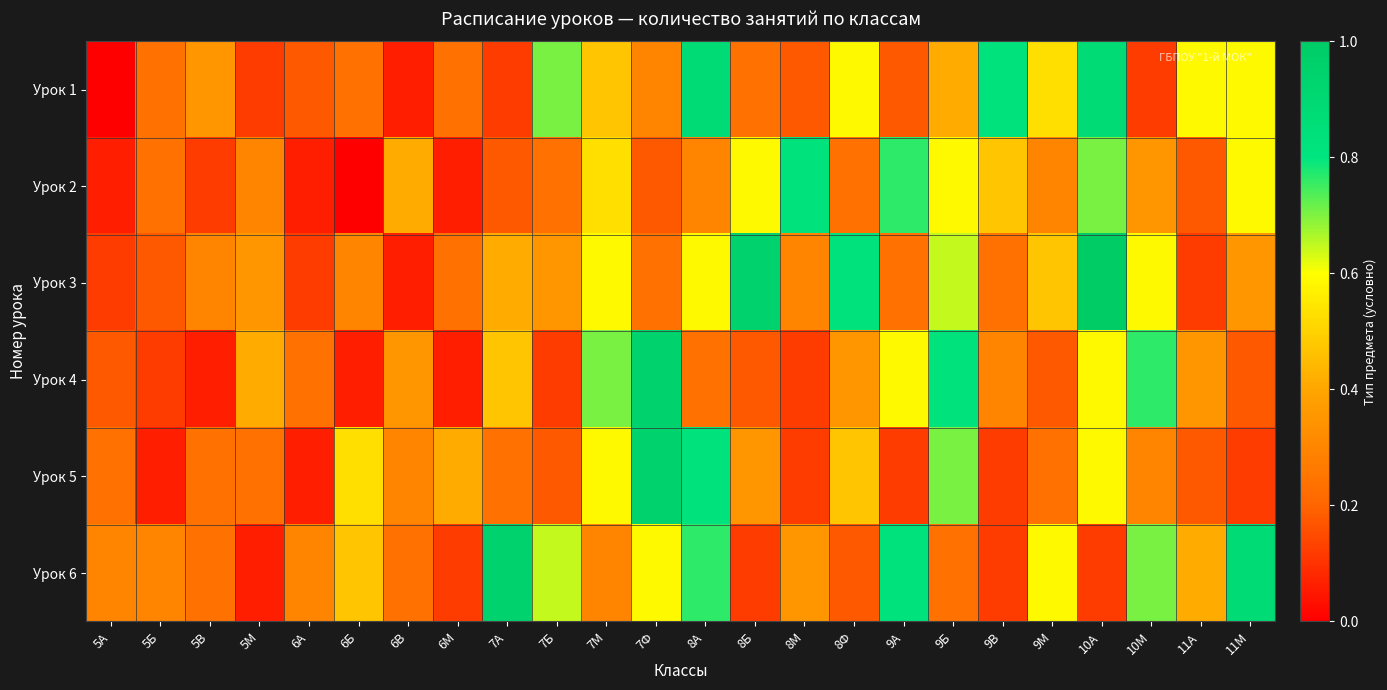

How many distinct data groups are displayed?

6